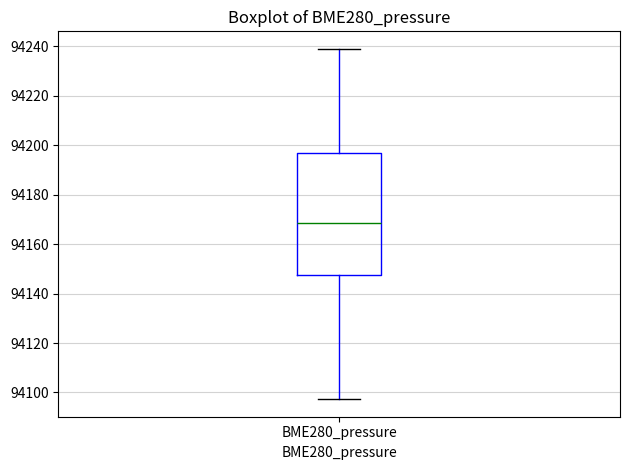

Where does the median line of the box for BME280_pressure sit on the y-axis? The values are not printed on the chart, so give them approximately, as read against the axis.

94168